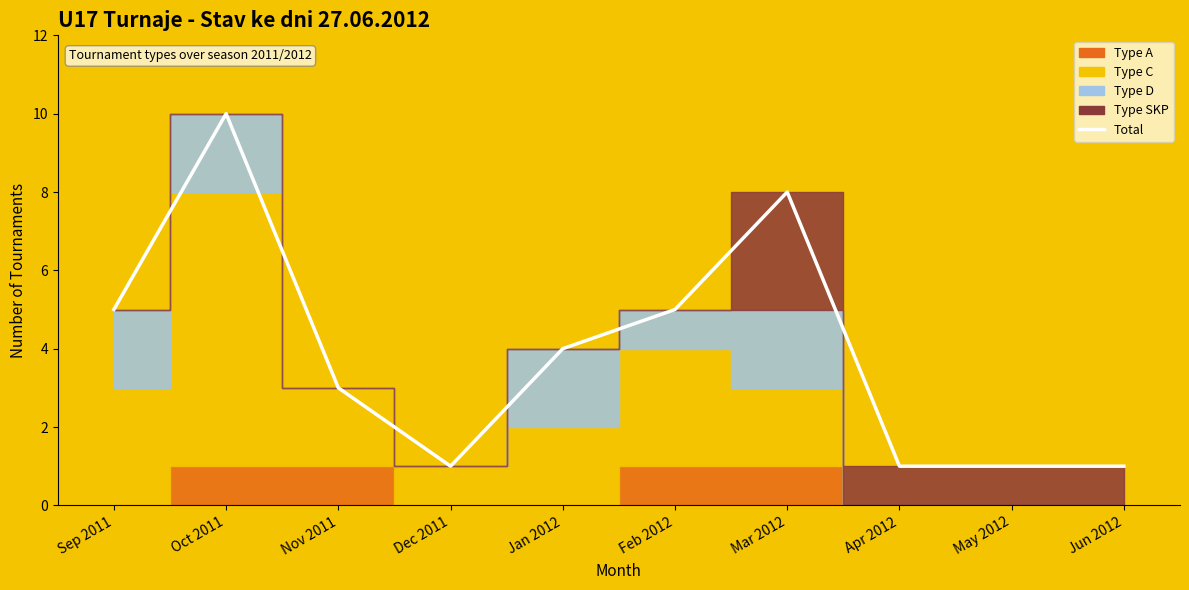

Which category has the lowest value across all series?

Dec 2011